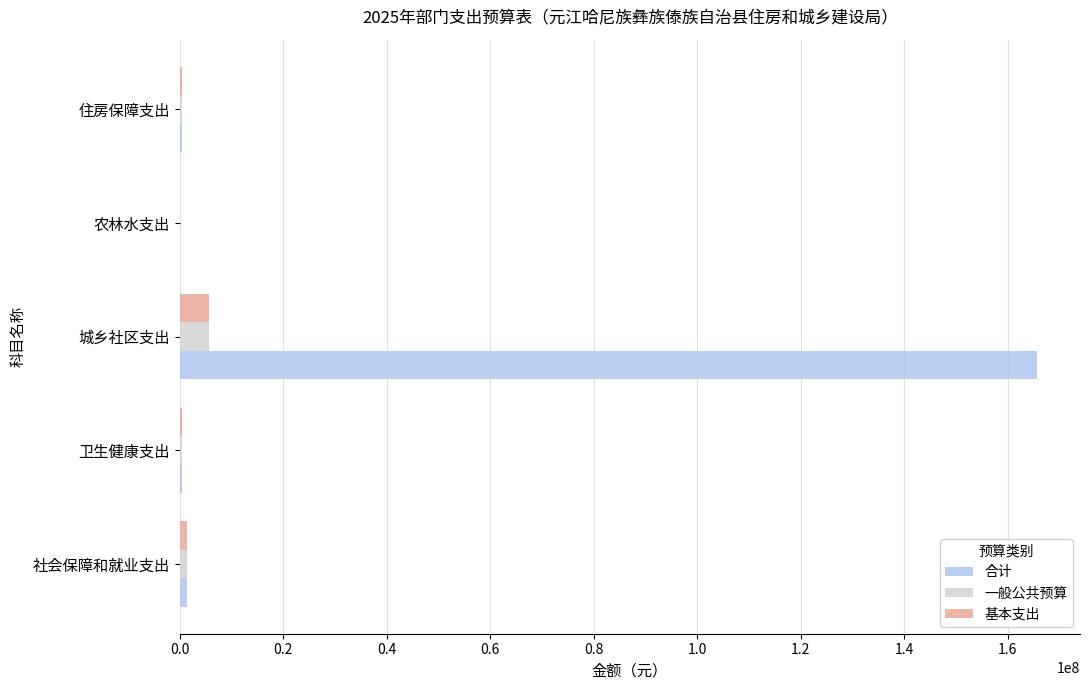

Which series has the largest total across all categories?

合计